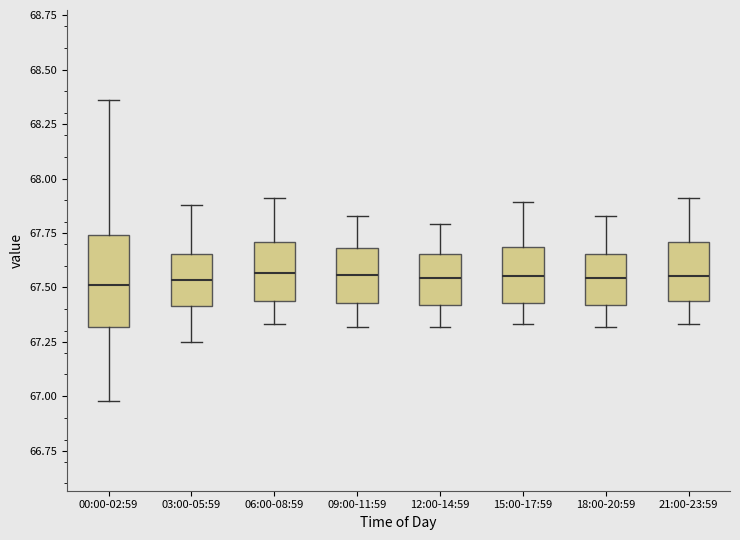

Where is the lower edge of the box for 03:00-05:59 on the y-axis? The values are not printed on the chart, so give them approximately, as read against the axis.

67.40